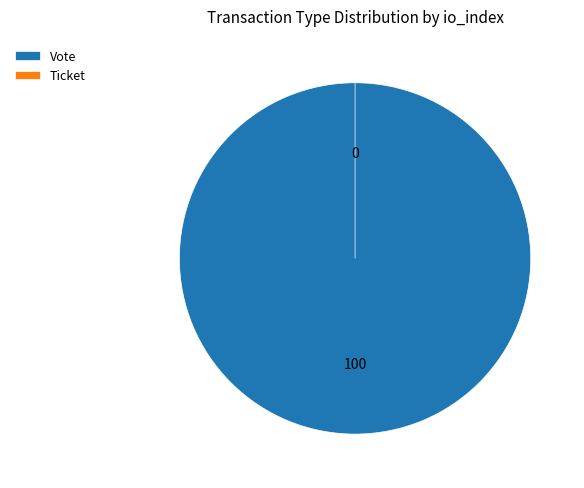

How many segments does this pie chart have?

2